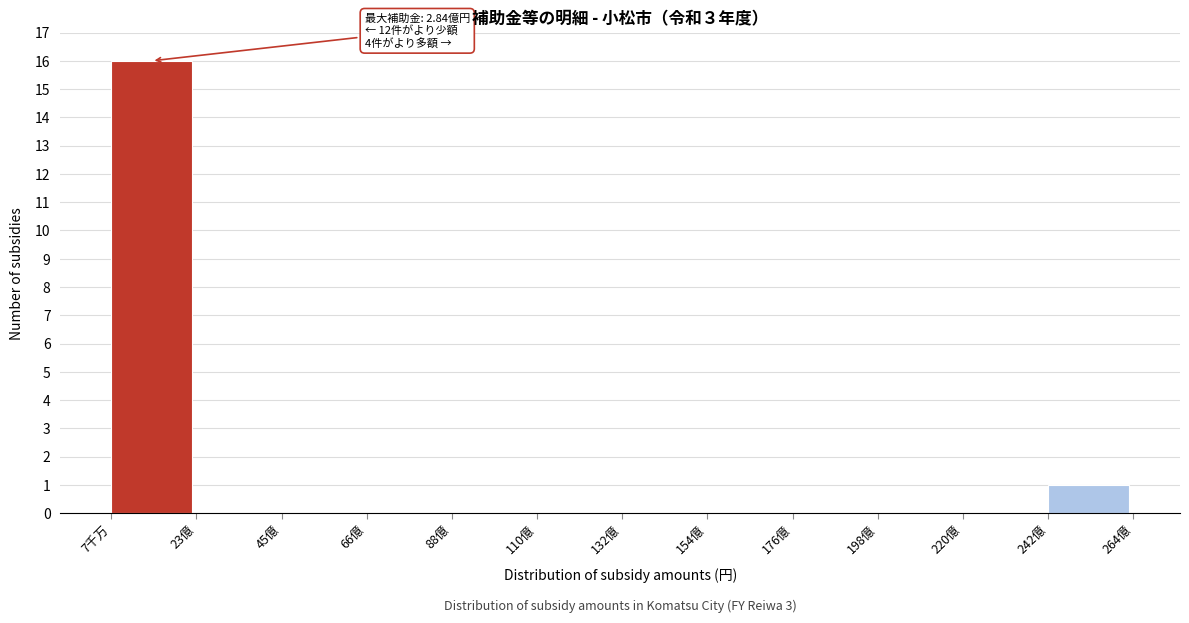

Reading right to left, list all the values displayed in this chart.

242億=1	220億=0	198億=0	176億=0	154億=0	132億=0	110億=0	88億=0	66億=0	45億=0	23億=0	7千万=16